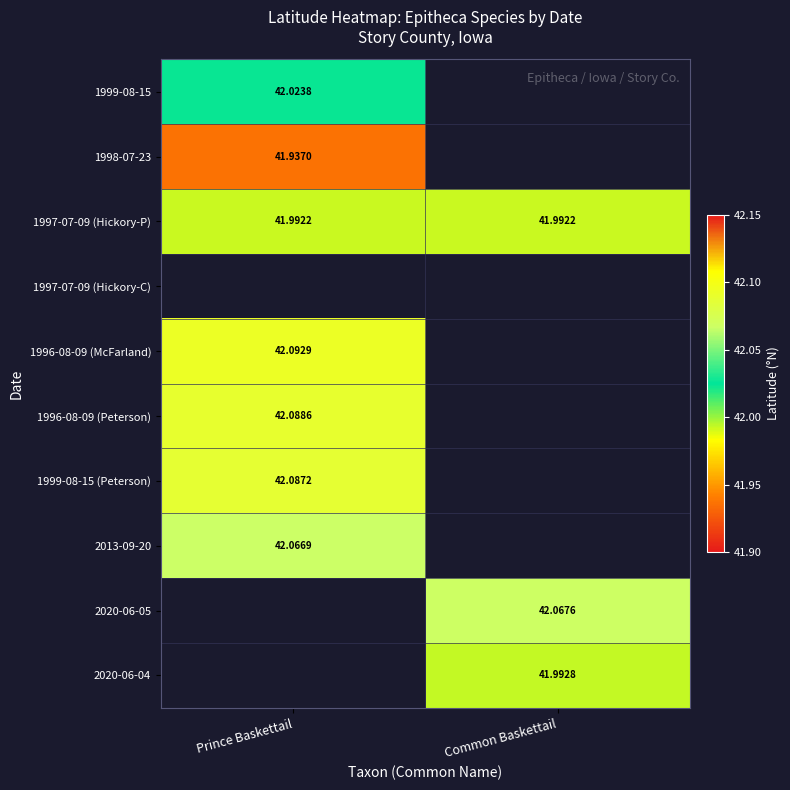

What is the spread (max minus min) of values at Prince Baskettail?

0.2